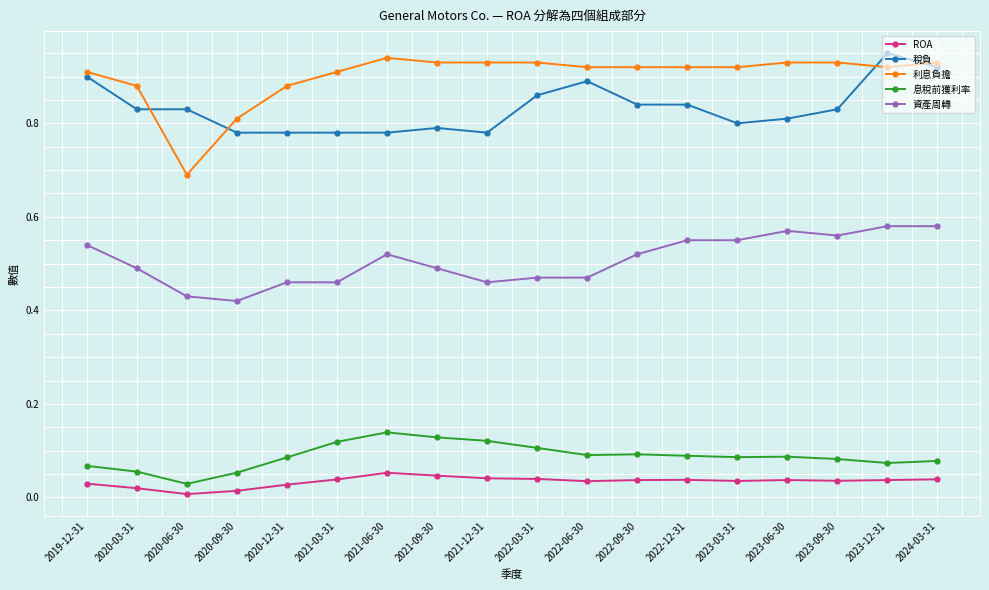

What position from the right is 2021-06-30?

12